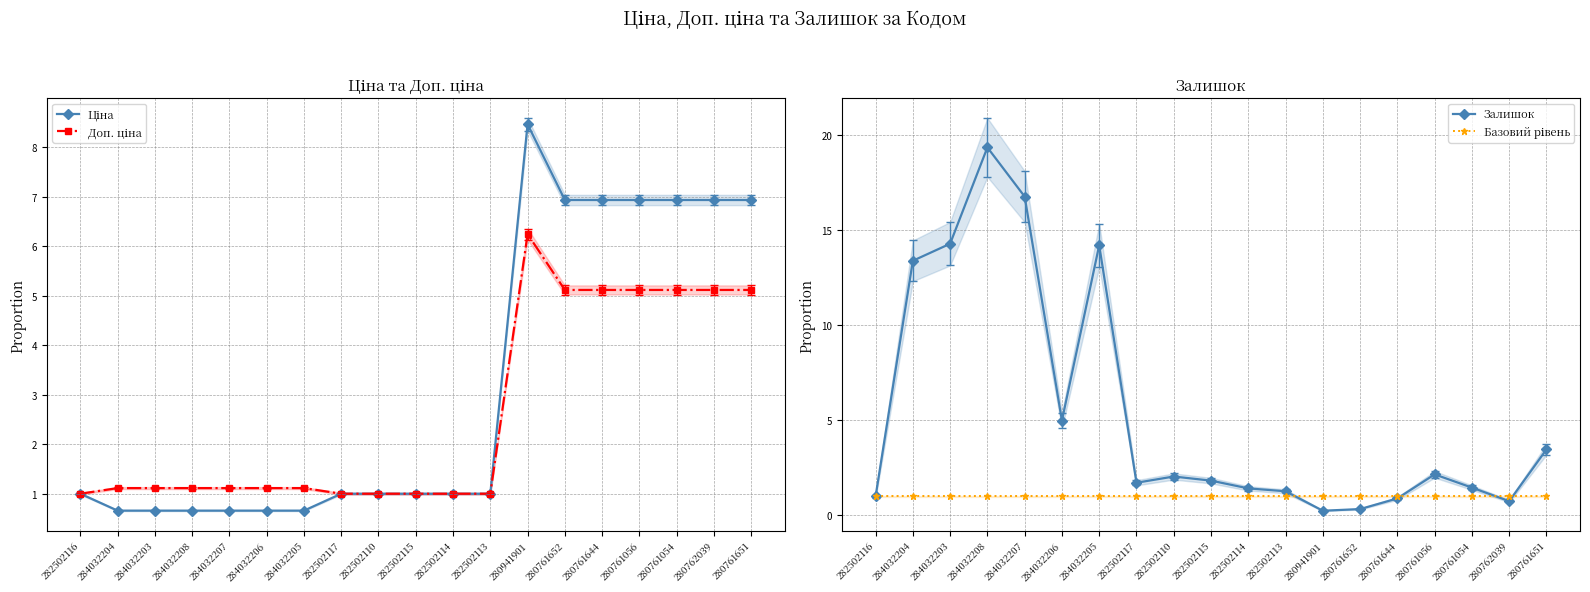

What is the label of the 6th point from the right?

280761652